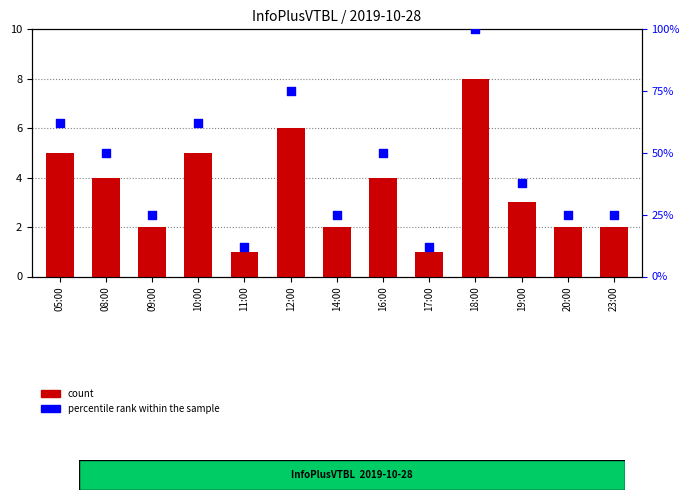

Which series reaches the minimum Y coordinate?

count